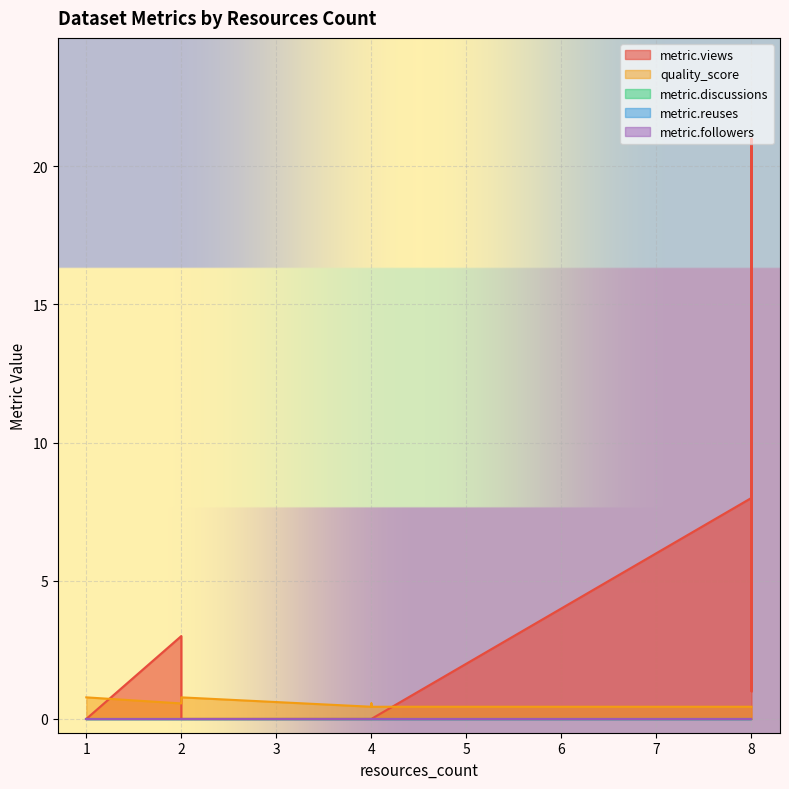

Reading left to right, list all the values displayed in this chart.

metric.views: 0.0	0.0	0.0	0.0	0.0	3.0	0.0	0.0	8.0	1.0	21.0	7.0	4.0
quality_score: 0.4	0.4	0.4	0.6	0.4	0.6	0.8	0.8	0.4	0.4	0.4	0.4	0.4
metric.discussions: 0.0	0.0	0.0	0.0	0.0	0.0	0.0	0.0	0.0	0.0	0.0	0.0	0.0
metric.reuses: 0.0	0.0	0.0	0.0	0.0	0.0	0.0	0.0	0.0	0.0	0.0	0.0	0.0
metric.followers: 0.0	0.0	0.0	0.0	0.0	0.0	0.0	0.0	0.0	0.0	0.0	0.0	0.0